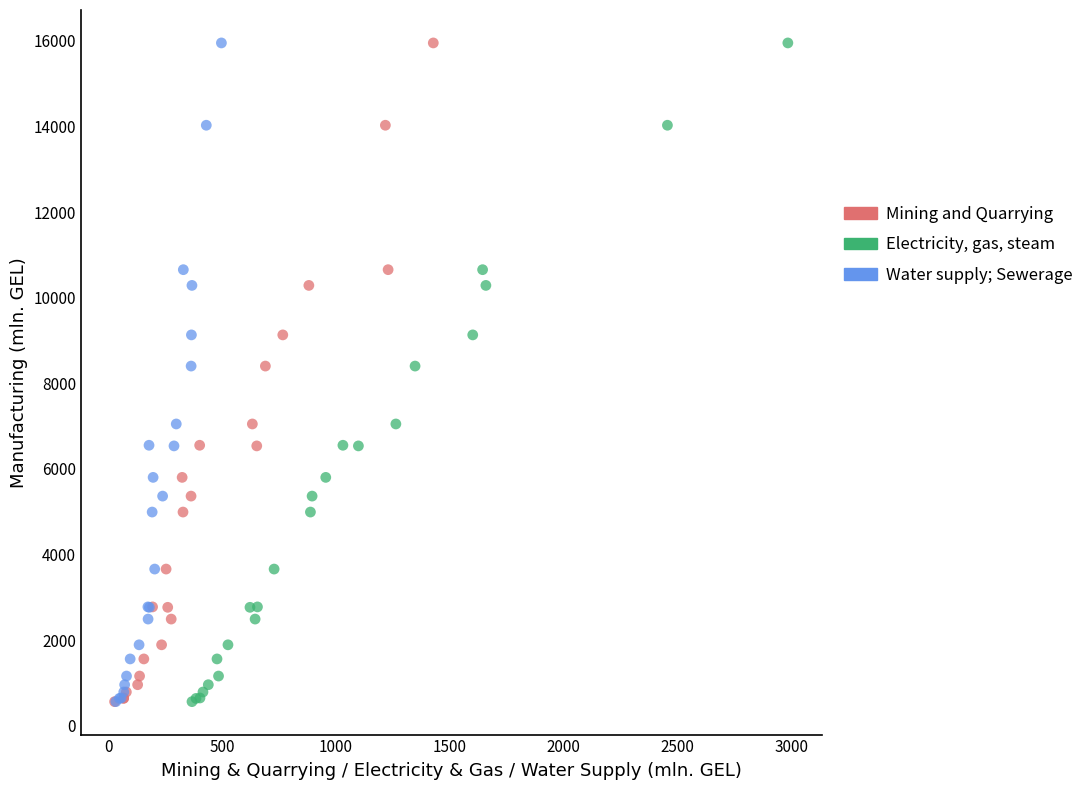

What are all the series names shown in the legend?

Mining and Quarrying, Electricity, gas, steam, Water supply; Sewerage